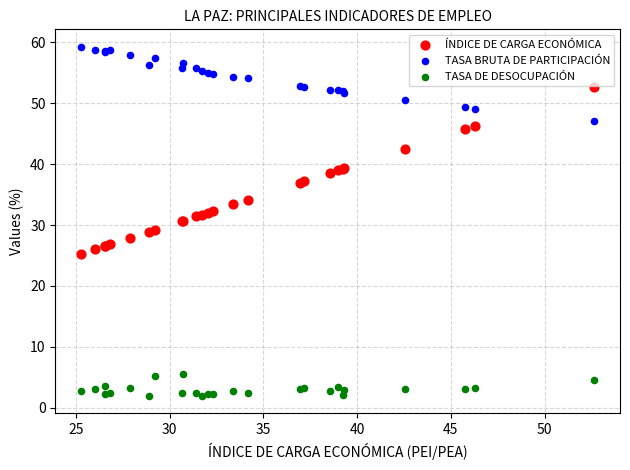

Which series contains the lowest Y value?

TASA DE DESOCUPACIÓN